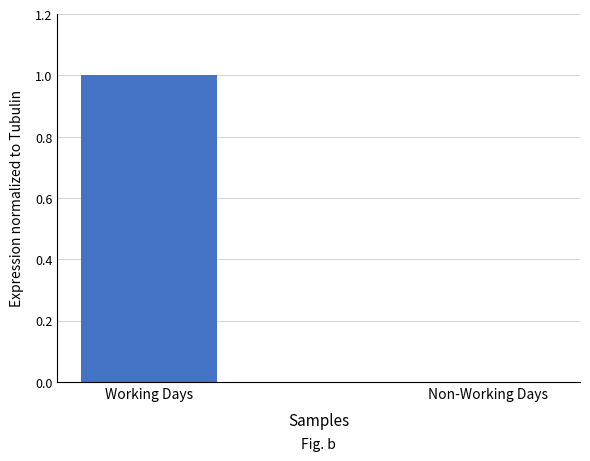

Between Working Days and Non-Working Days, which is larger?

Working Days